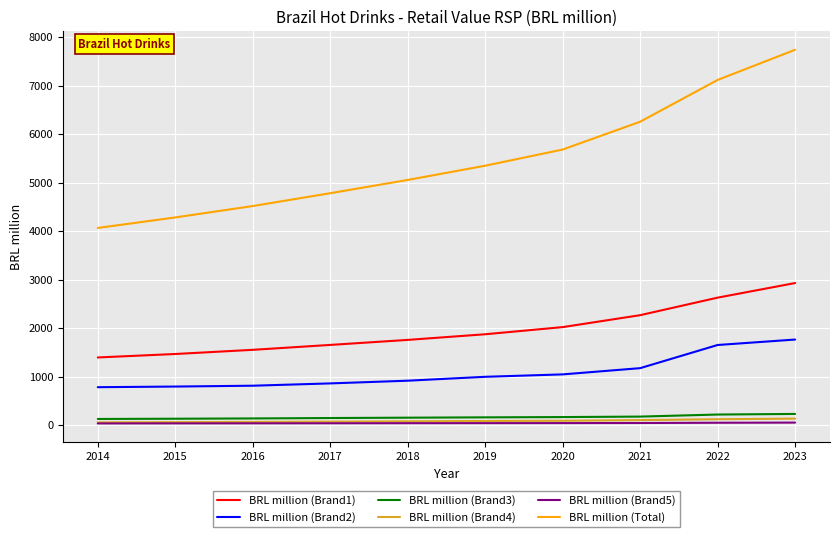

True or false: BRL million (Brand3) and BRL million (Total) cross at least once.

False